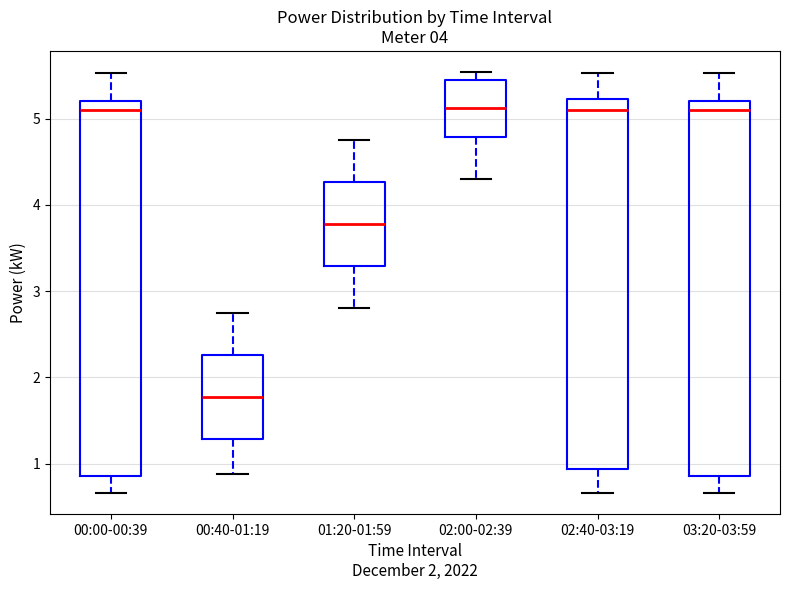

Reading left to right, transcribe this box plot: for each box, give where its median line is, the range the box spans, and where its two whiskers end, as read against the y-axis. The values are not printed on the chart, so give them approximately, as read against the axis.

00:00-00:39: median 5.1, box 0.9 to 5.2, whiskers 0.7 to 5.5
00:40-01:19: median 1.8, box 1.3 to 2.3, whiskers 0.9 to 2.8
01:20-01:59: median 3.8, box 3.3 to 4.3, whiskers 2.8 to 4.8
02:00-02:39: median 5.1, box 4.8 to 5.4, whiskers 4.3 to 5.5
02:40-03:19: median 5.1, box 0.9 to 5.2, whiskers 0.7 to 5.5
03:20-03:59: median 5.1, box 0.9 to 5.2, whiskers 0.7 to 5.5